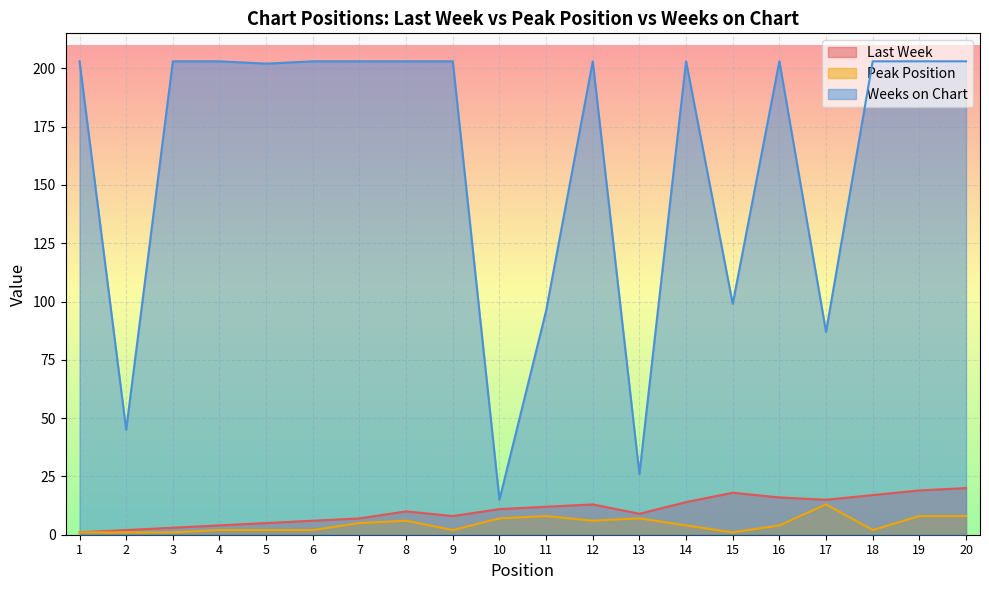

What are all the series names shown in the legend?

Last Week, Peak Position, Weeks on Chart